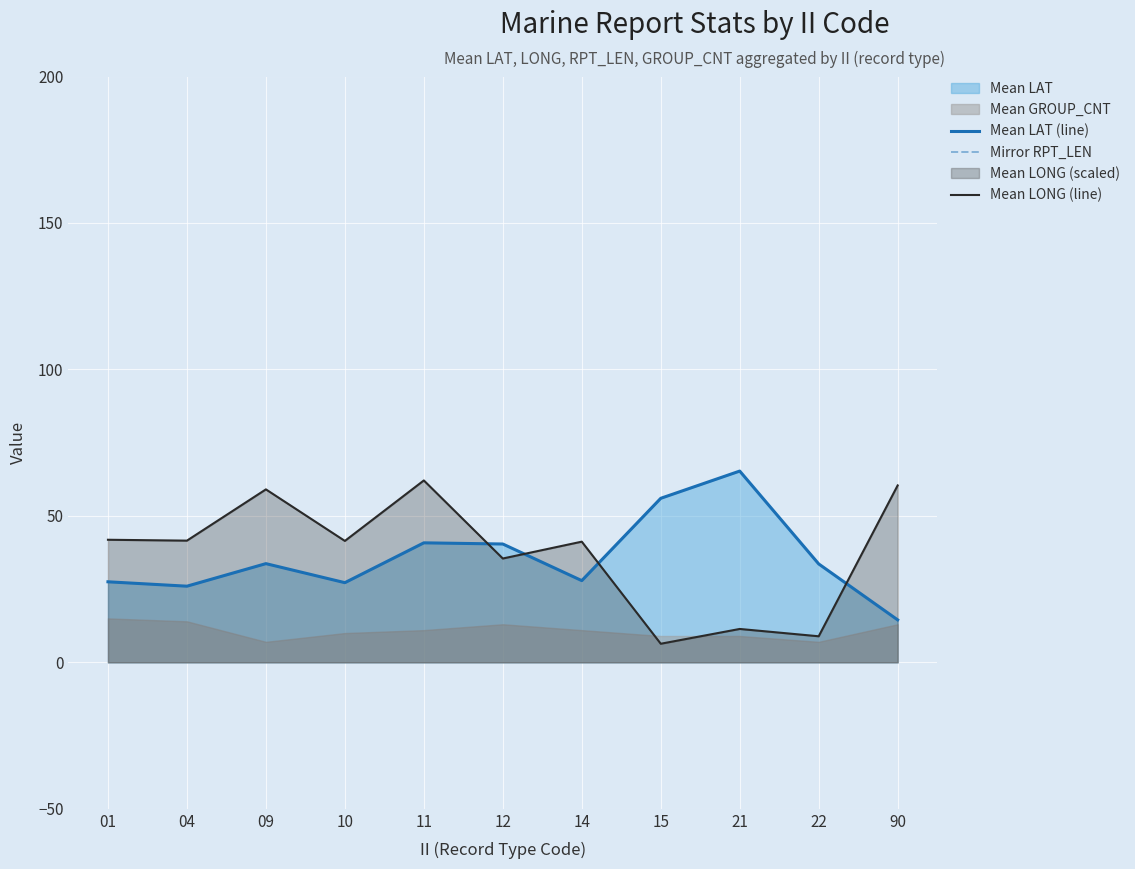

Which label corresponds to the largest value in the chart?

21